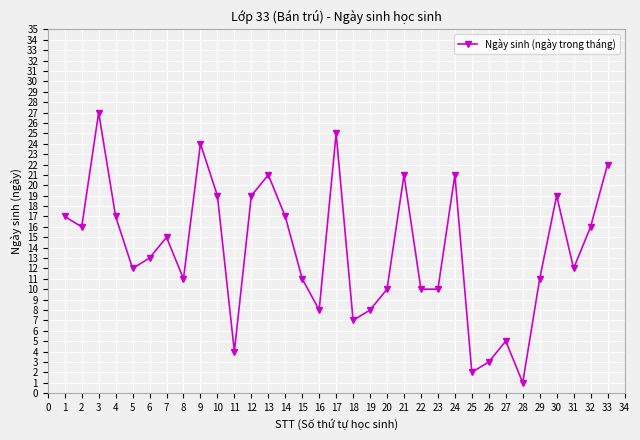

What is the sum of all values?

454